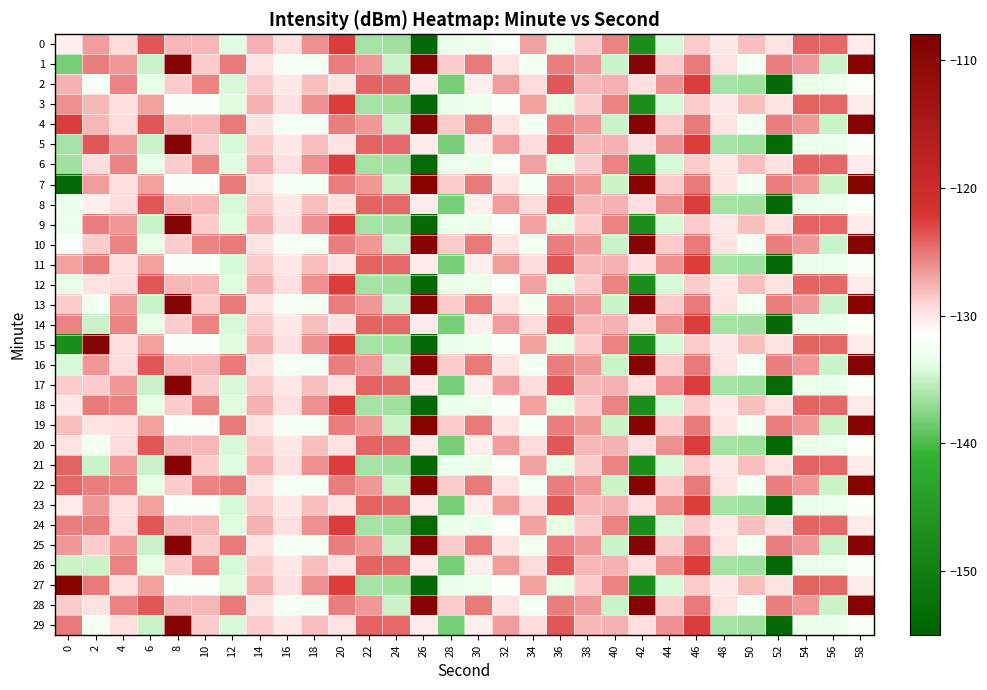

What is the difference between the highest and lowest values at 50?

8.3